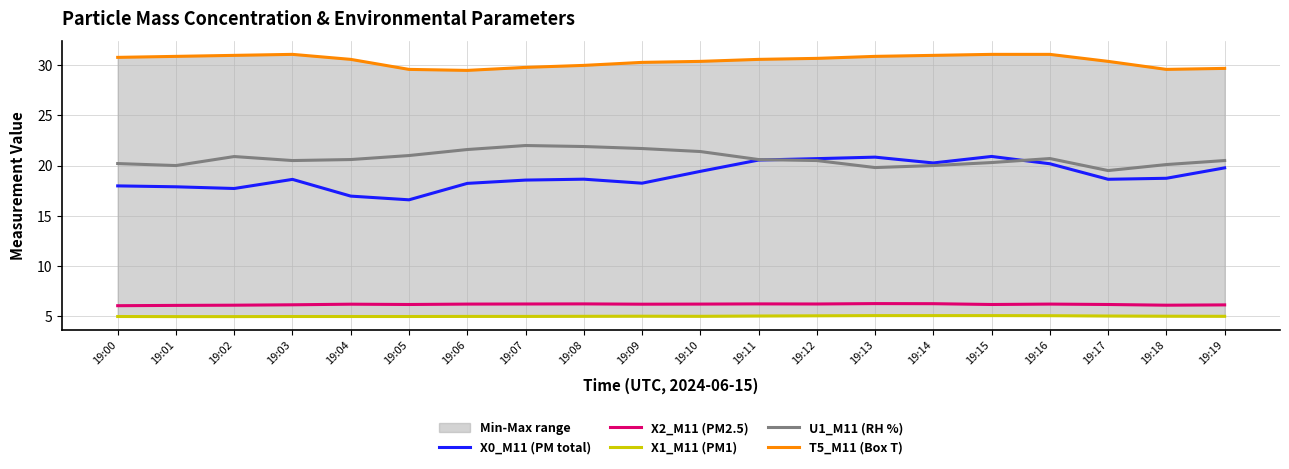

What is the average value of the T5_M11 (Box T) series?

30.5